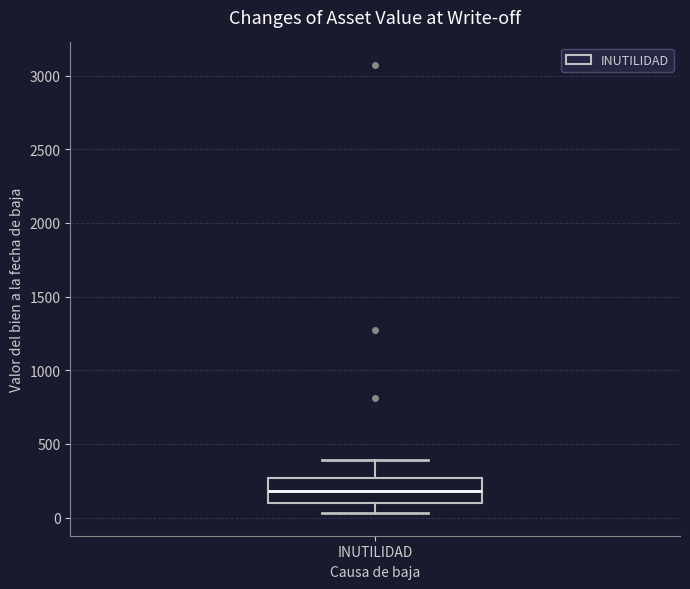

Transcribe this box plot: give where the median line is, the range the box spans, and where the two whiskers end, as read against the y-axis. The values are not printed on the chart, so give them approximately, as read against the axis.

median 200, box 100 to 250, whiskers 50 to 400